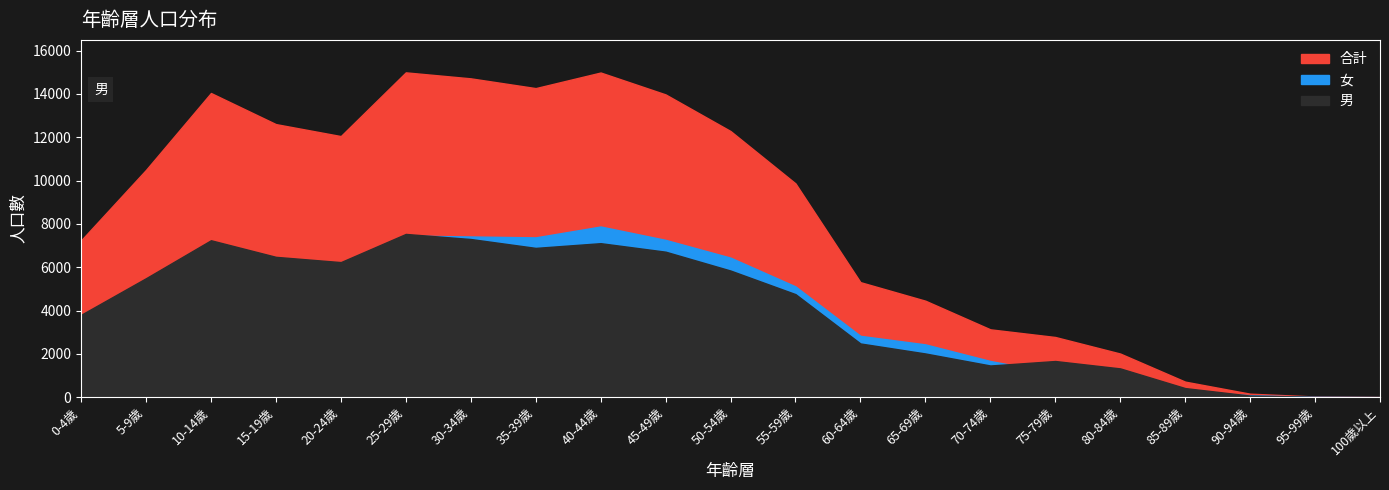

What is the spread (max minus min) of values at 90-94歲?

88